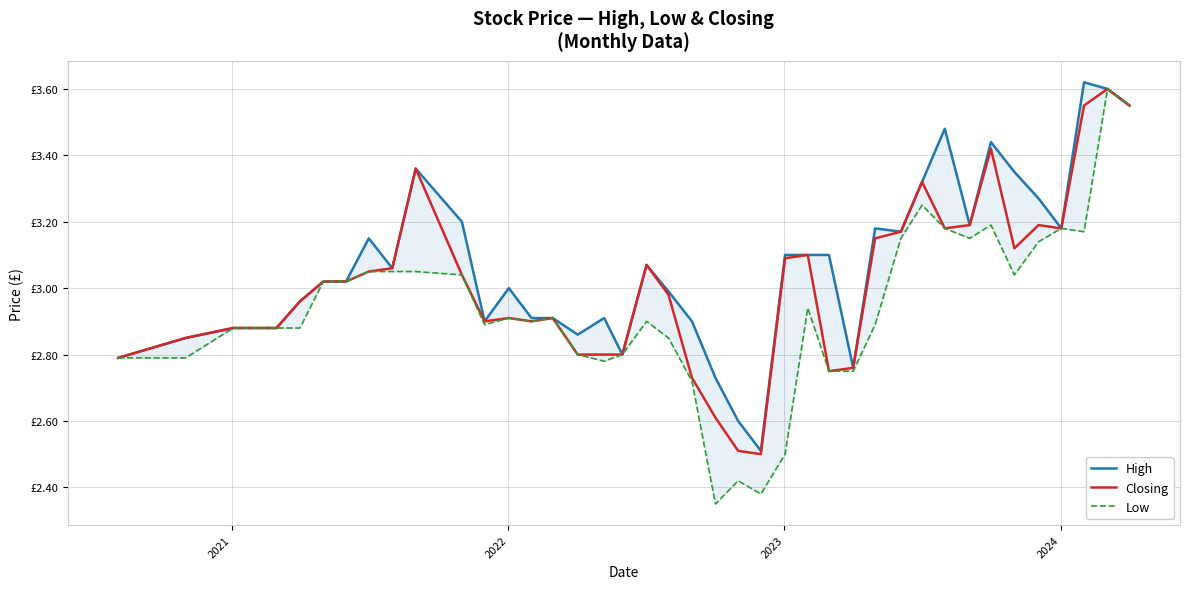

Is the value of Closing at 31 greater than the value of Low at 33?

No